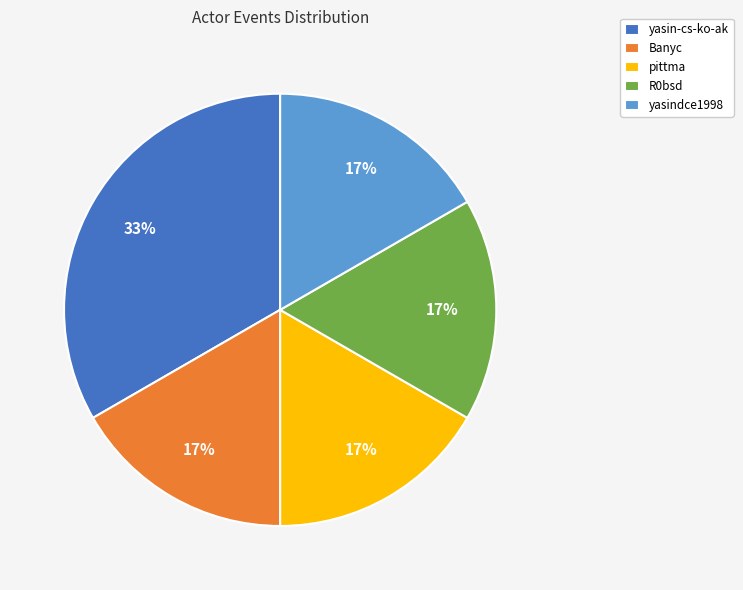

Which category has the biggest portion of the pie?

yasin-cs-ko-ak